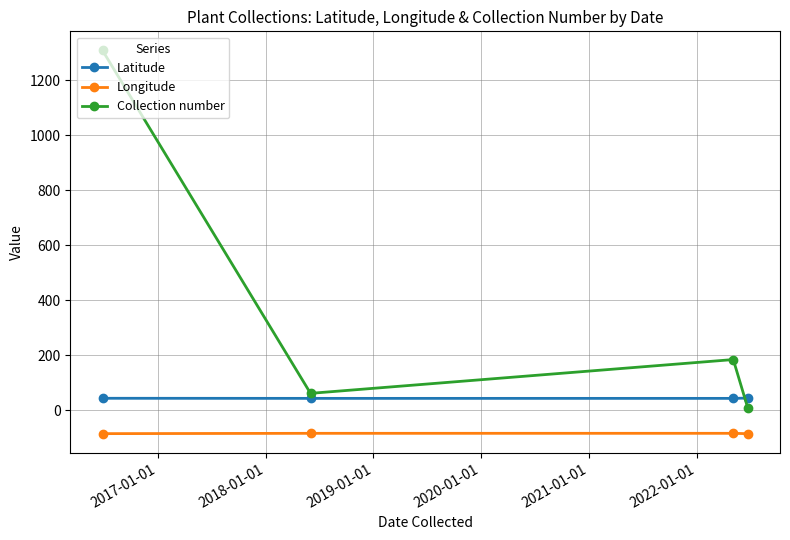

What is the maximum value for Latitude?

43.8